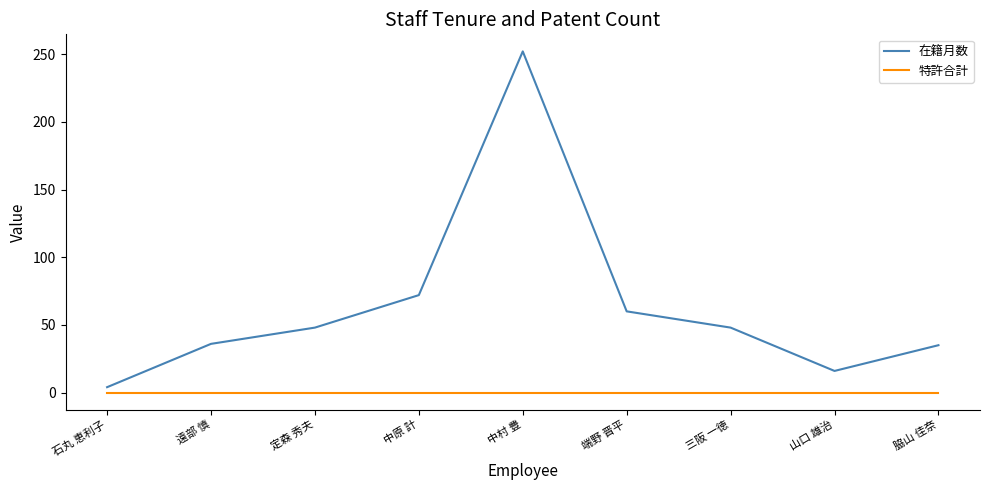

At 石丸 恵利子, list the series in order from smallest to largest.

特許合計, 在籍月数